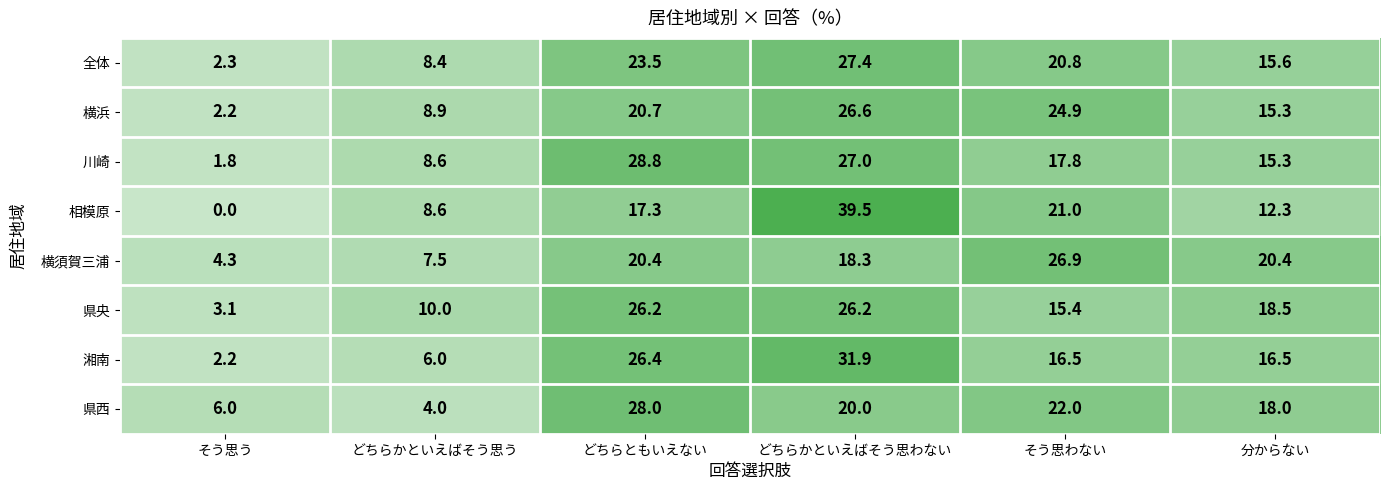

Count the number of categories in the chart.

6